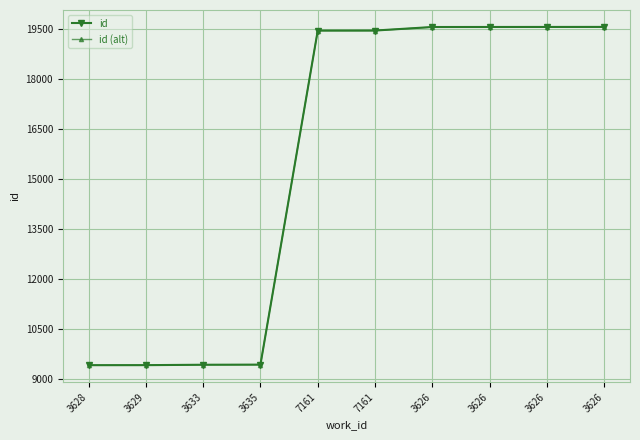

Which series changed the most between 3633 and 7161?

id